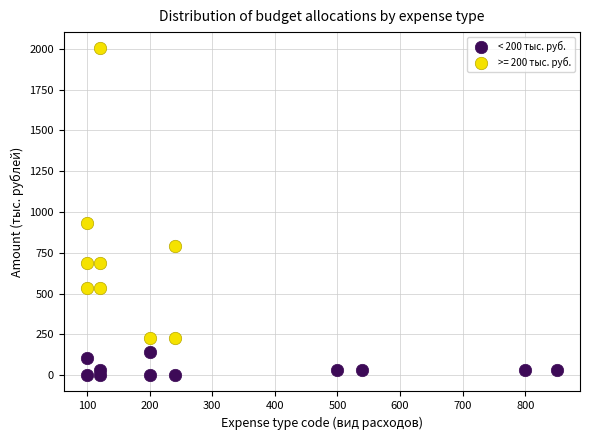

Which series reaches the maximum Y coordinate?

>= 200 тыс. руб.